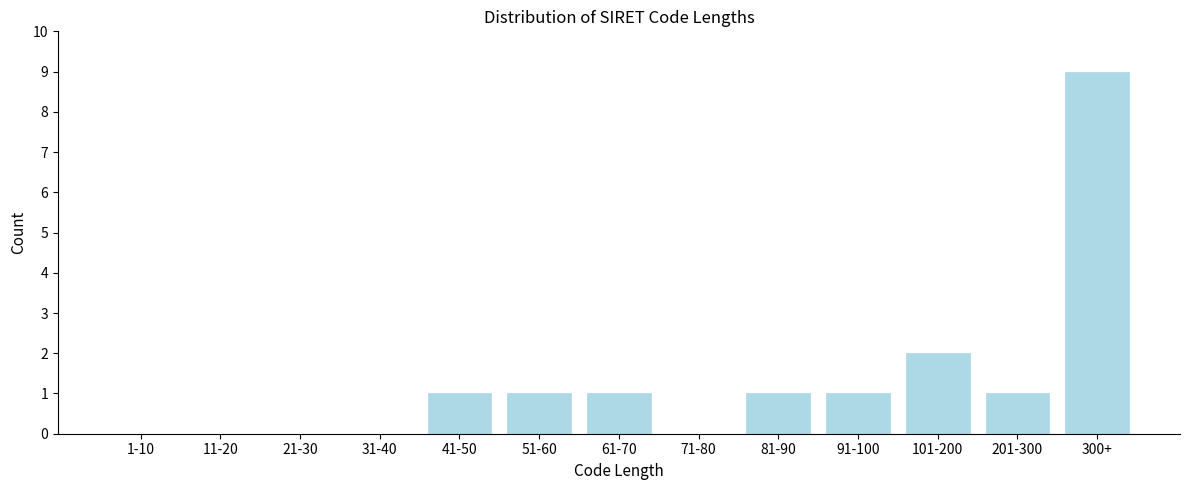

Reading left to right, transcribe all the data shown in this chart.

1-10=0	11-20=0	21-30=0	31-40=0	41-50=1	51-60=1	61-70=1	71-80=0	81-90=1	91-100=1	101-200=2	201-300=1	300+=9